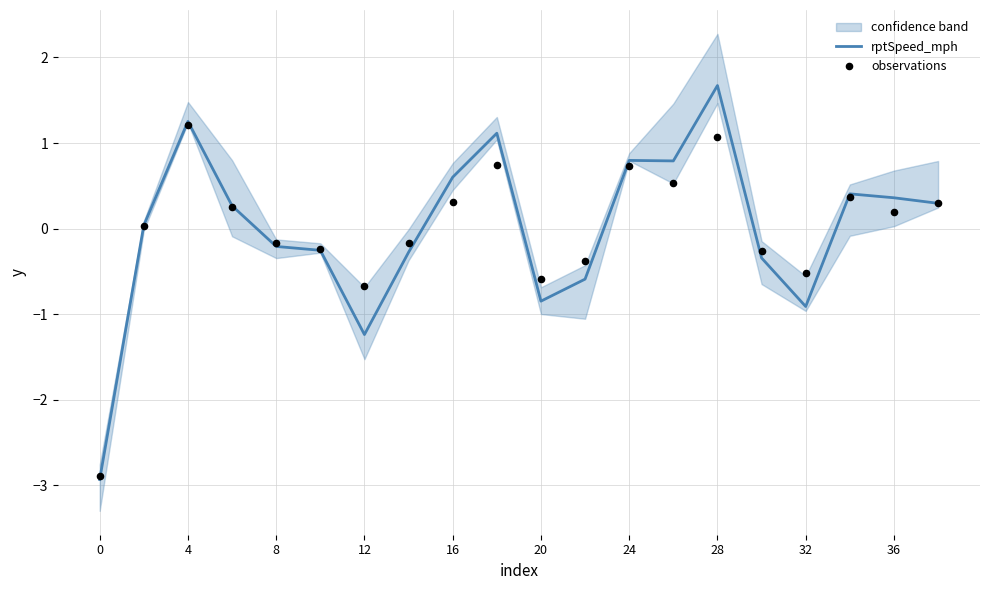

Which series reaches the maximum Y coordinate?

rptSpeed_mph